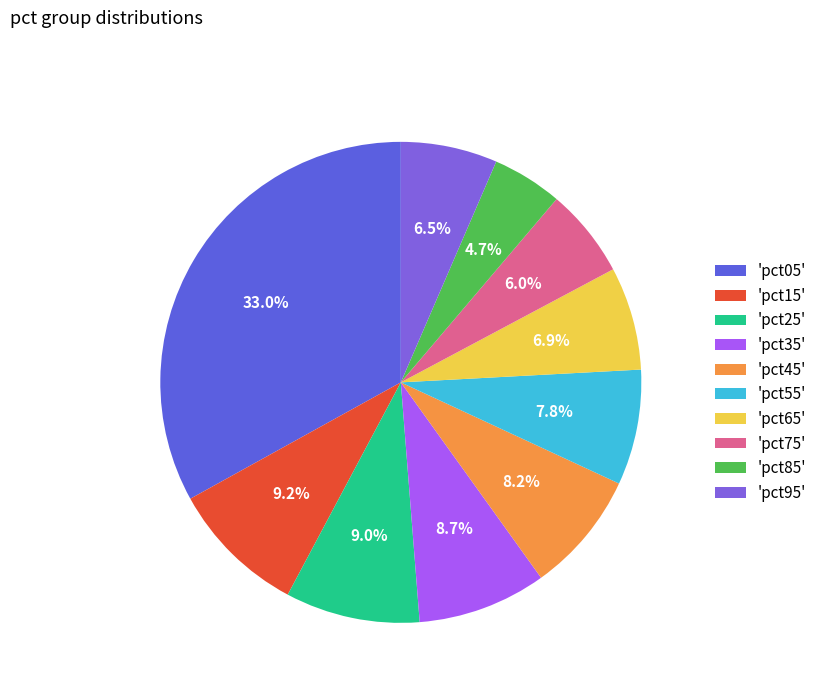

How many segments does this pie chart have?

10